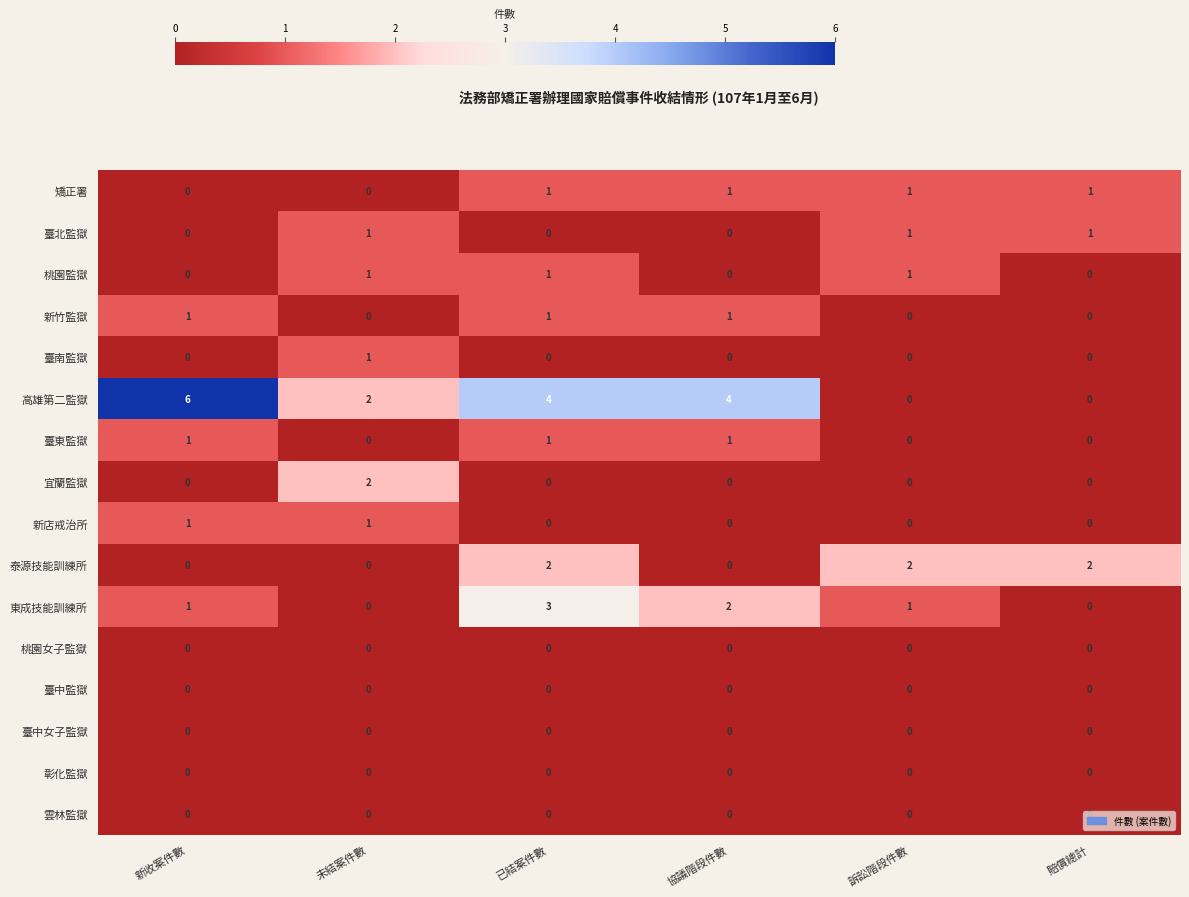

How many series are shown in this chart?

16